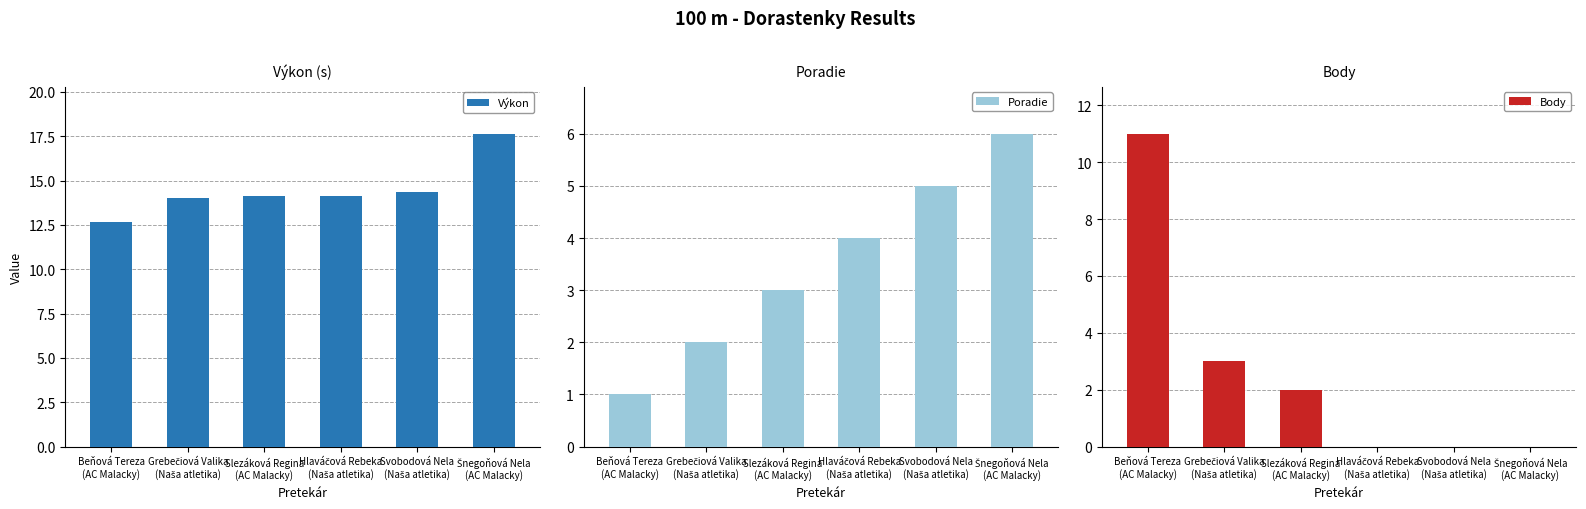

What is the label of the 6th bar from the left?

Šnegoňová Nela
(AC Malacky)